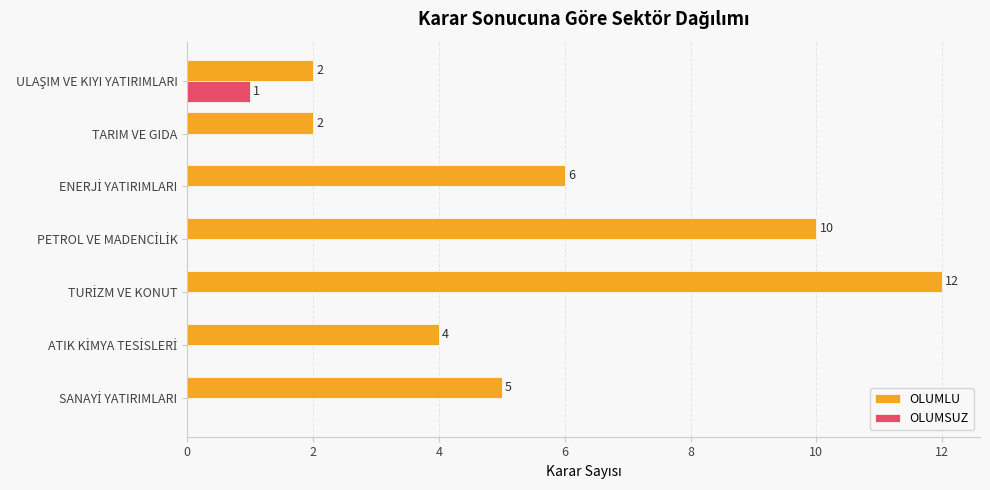

Which series has the largest total across all categories?

OLUMLU